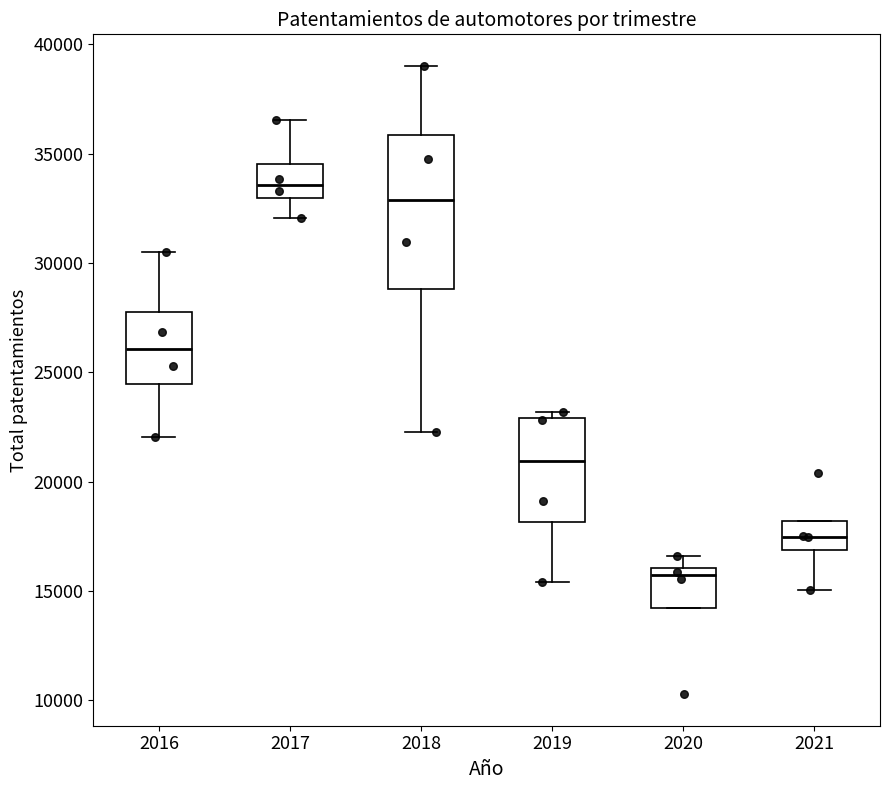

Reading left to right, read every box against the y-axis: the position of its median line, the range the box covers, and the ends of its whiskers. The values are not printed on the chart, so give them approximately, as read against the axis.

2016: median 26000, box 24500 to 28000, whiskers 22000 to 30500
2017: median 33500, box 33000 to 34500, whiskers 32000 to 36500
2018: median 33000, box 29000 to 36000, whiskers 22000 to 39000
2019: median 21000, box 18000 to 23000, whiskers 15500 to 23000 (just above the box's upper edge)
2020: median 15500, box 14000 to 16000, whiskers 14000 to 16500
2021: median 17500, box 17000 to 18000, whiskers 15000 to 18000